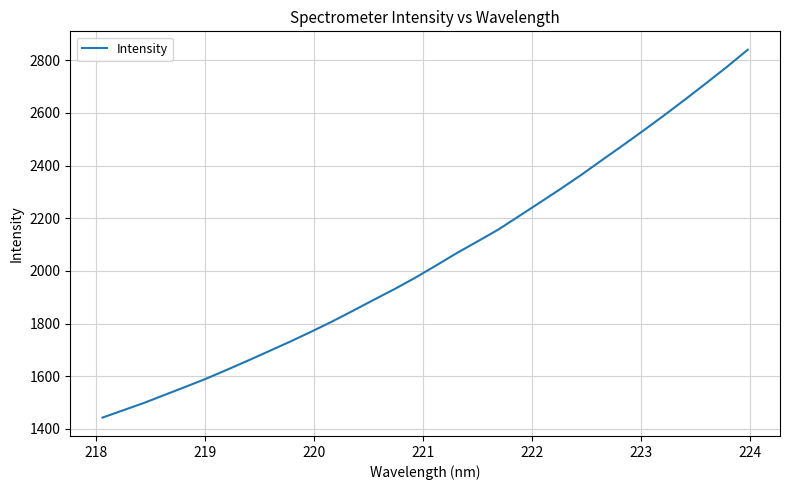

What is the maximum value shown in the chart?

2840.3